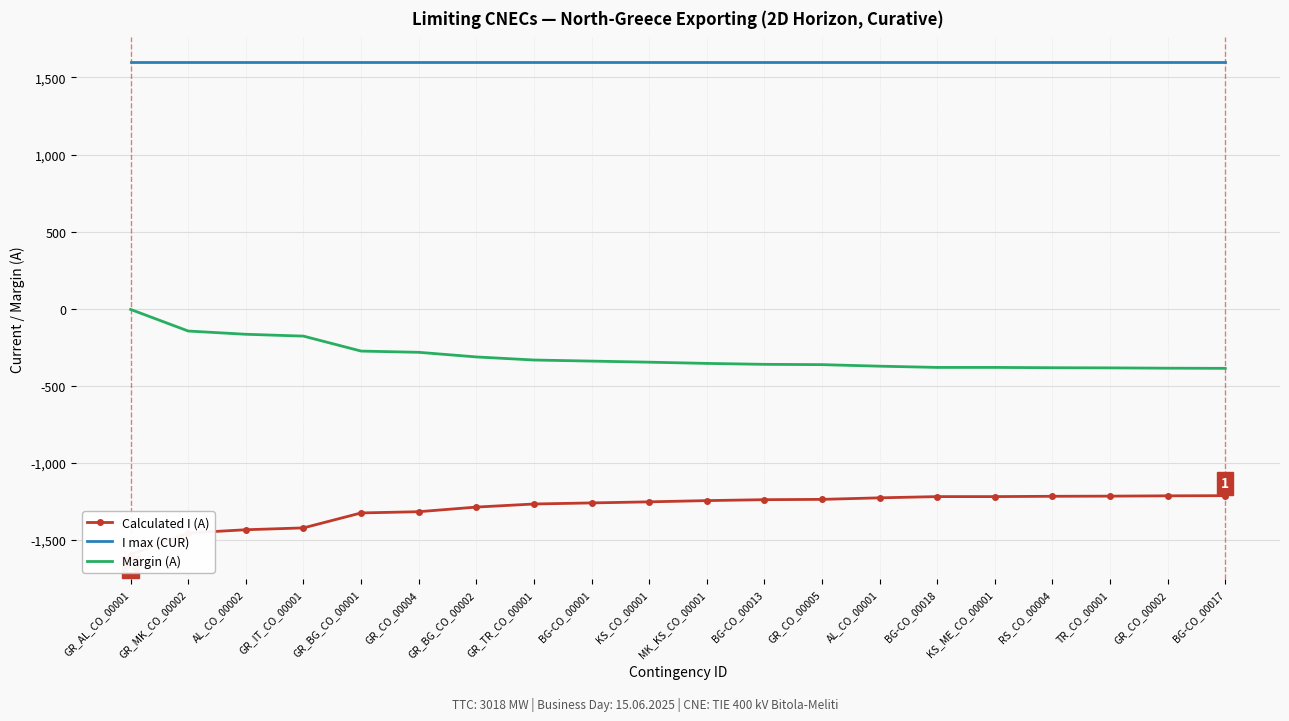

True or false: Margin (A) and I max (CUR) cross at least once.

False